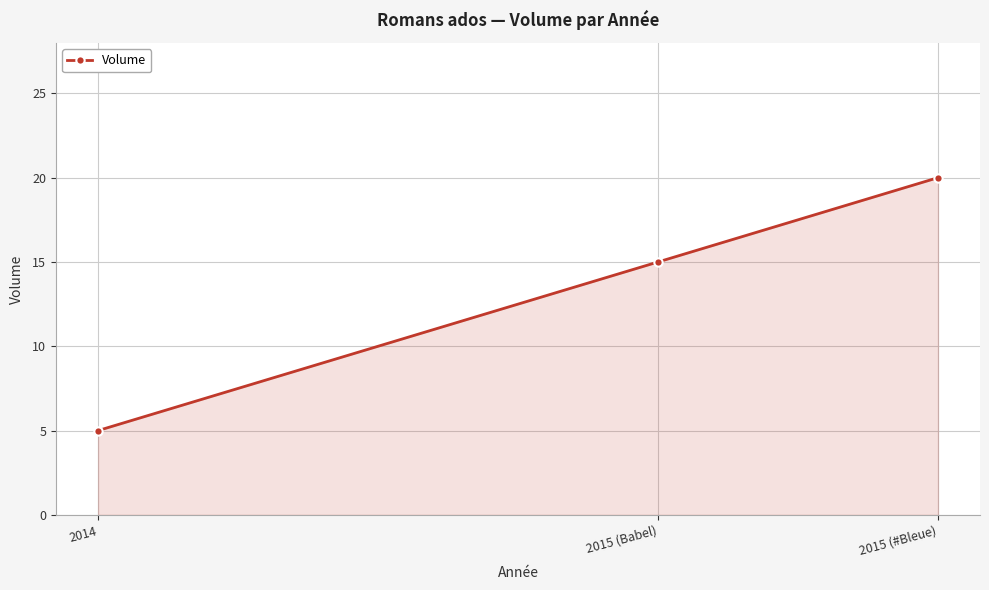

What is the smallest value displayed?

5